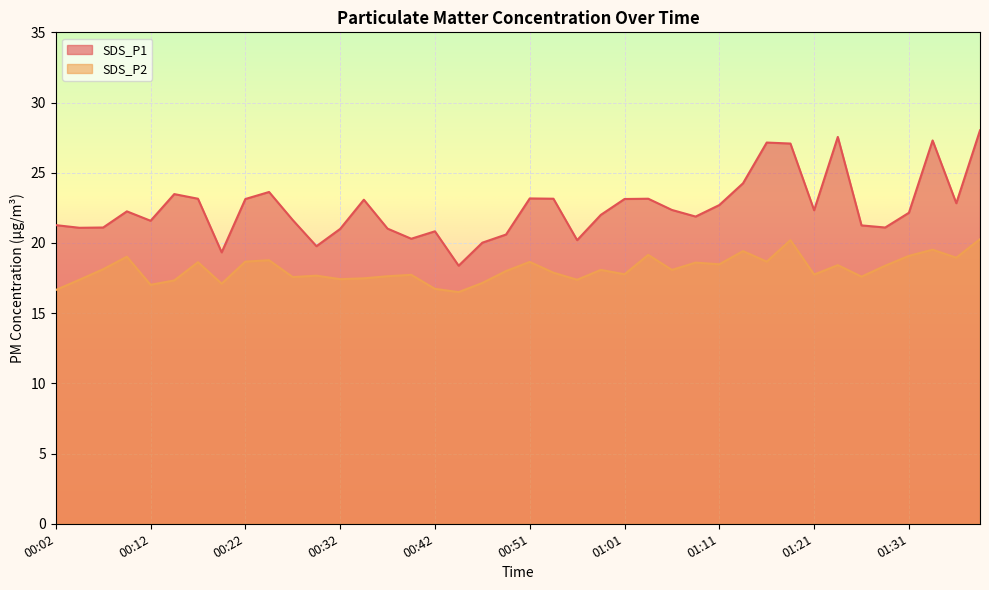

True or false: SDS_P1 has more than 1 interior local peaks.

True